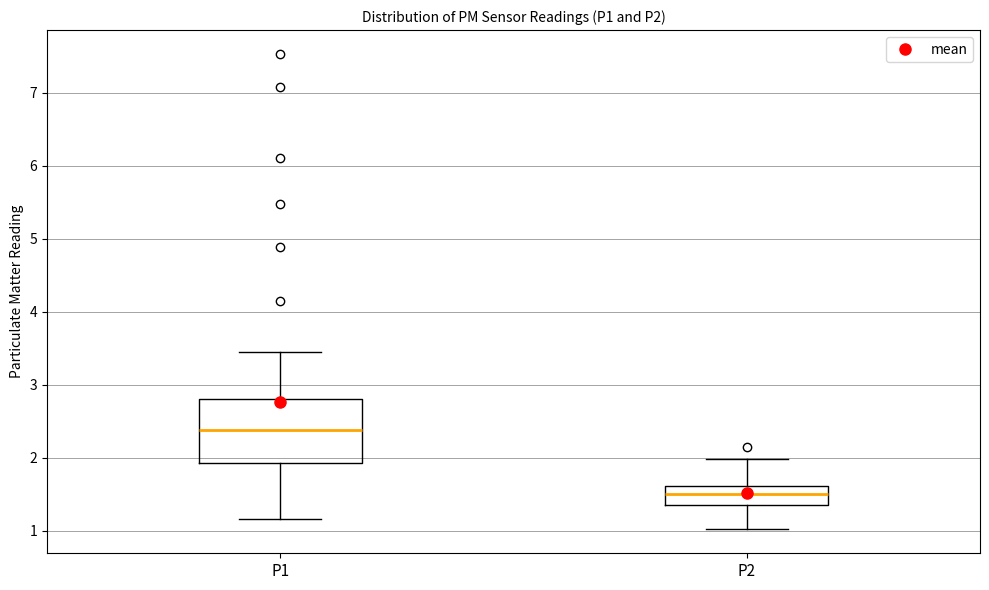

Reading left to right, read every box against the y-axis: the position of its median line, the range the box covers, and the ends of its whiskers. The values are not printed on the chart, so give them approximately, as read against the axis.

P1: median 2.4, box 1.9 to 2.8, whiskers 1.2 to 3.5
P2: median 1.5, box 1.4 to 1.6, whiskers 1.0 to 2.0